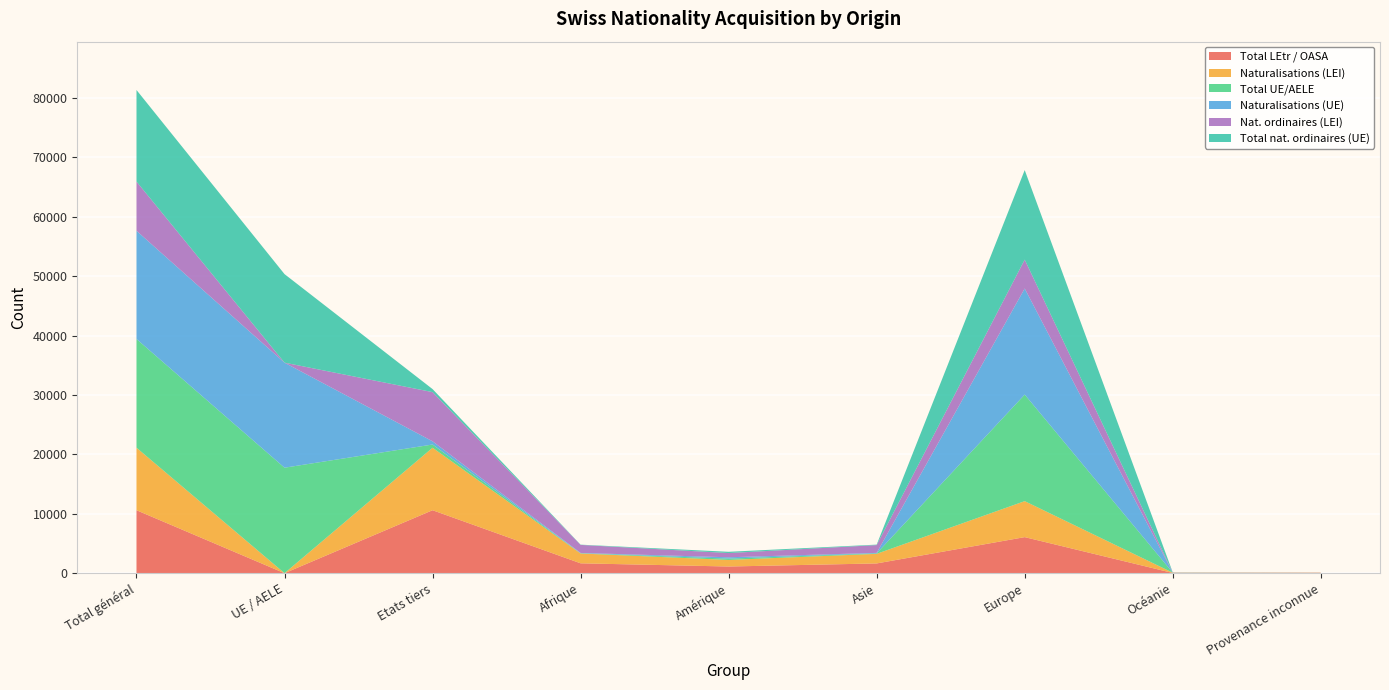

Reading left to right, what are all the values shown in this chart?

Total LEtr / OASA: 10605	2	10603	1667	1128	1646	6075	42	47
Naturalisations (LEI): 10522	2	10520	1654	1107	1615	6057	42	47
Total UE/AELE: 18299	17757	542	45	224	81	17937	10	2
Naturalisations (UE): 18218	17679	539	45	224	81	17856	10	2
Nat. ordinaires (LEI): 8281	1	8280	1355	710	1312	4859	26	19
Total nat. ordinaires (UE): 15415	14905	510	42	213	77	15073	9	1